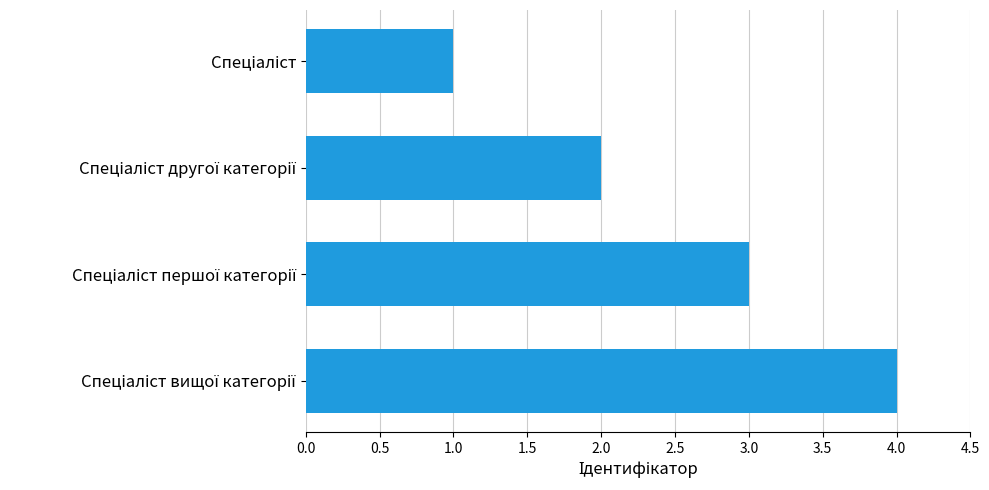

What is the greatest value displayed?

4